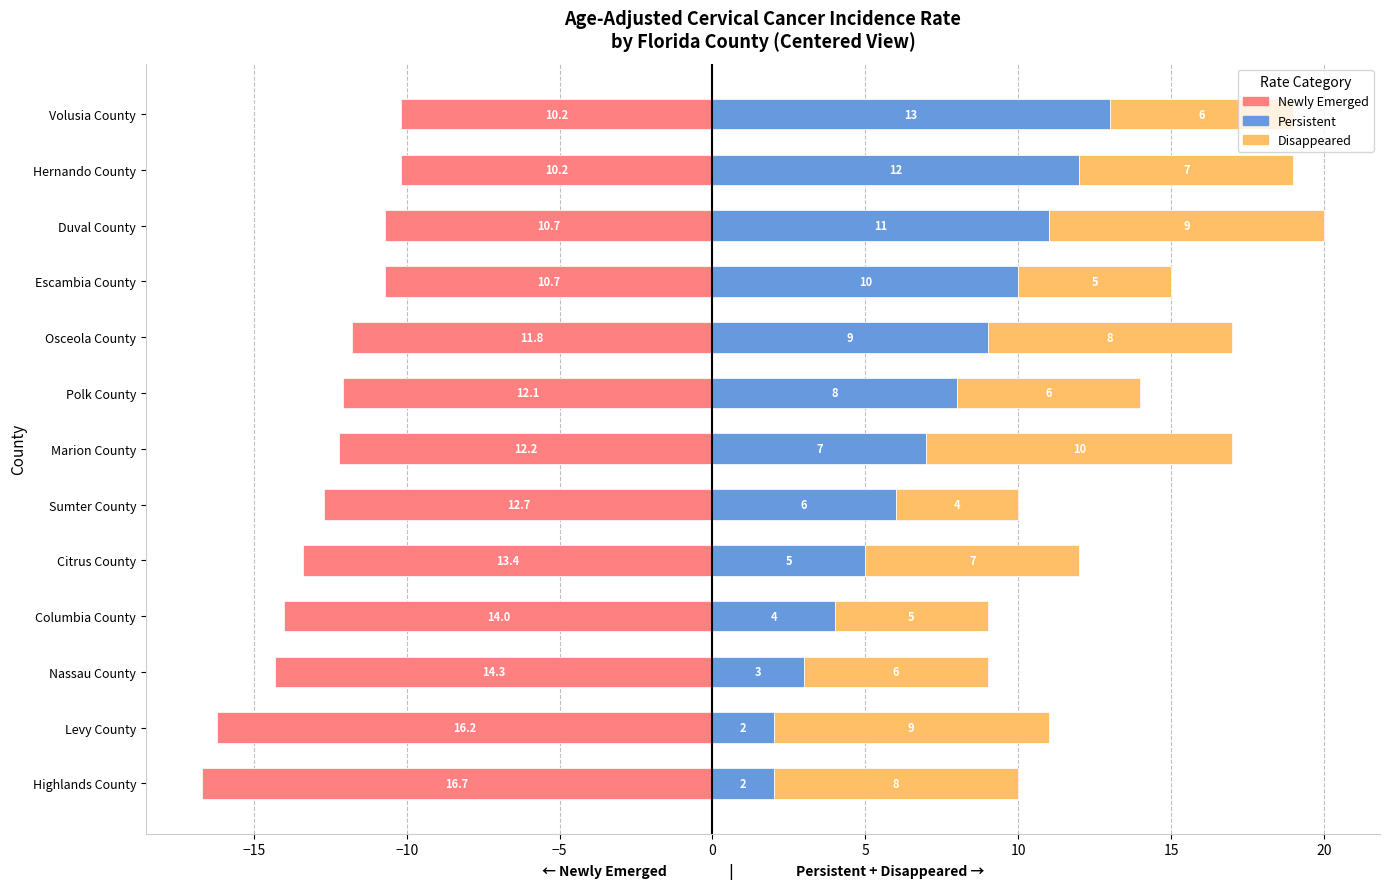

What is the difference between the highest and lowest values at 10?

22.2